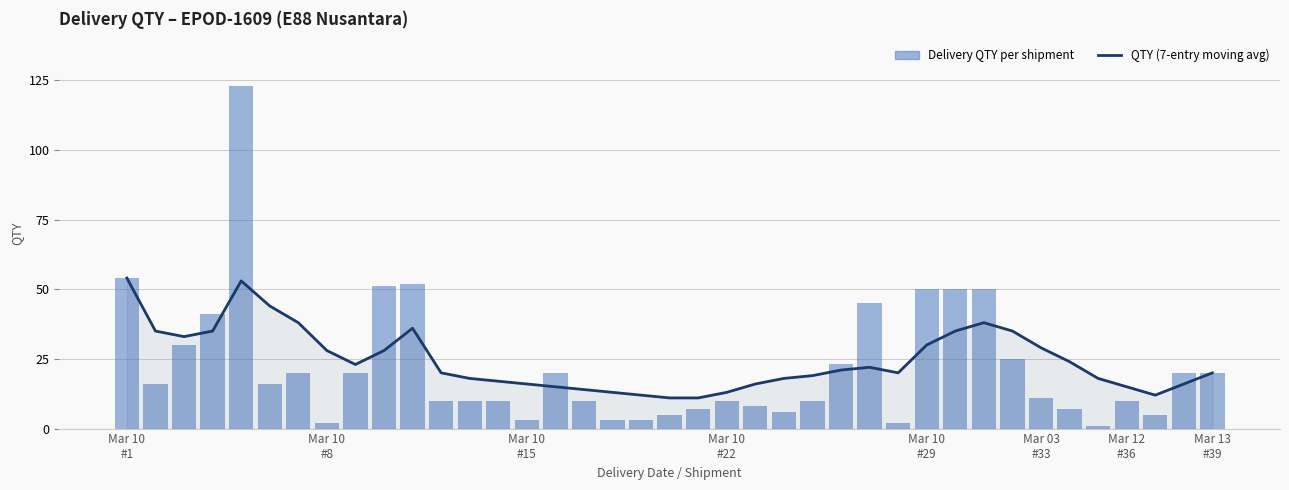

Is it true that QTY (7-entry moving avg) equals 30 at 23?

False